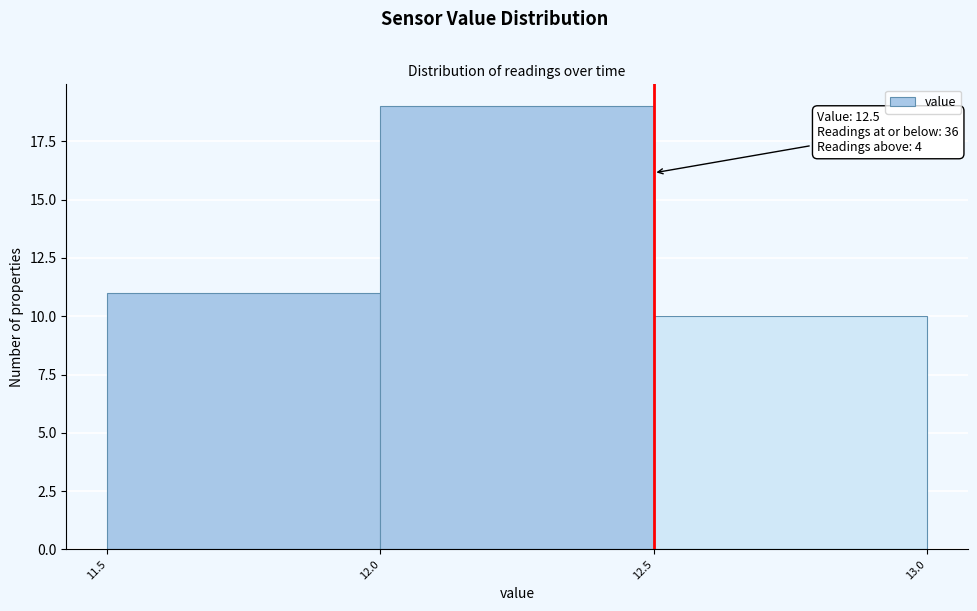

Over which range of the x-axis is the bar tallest?

12.0 to 12.5